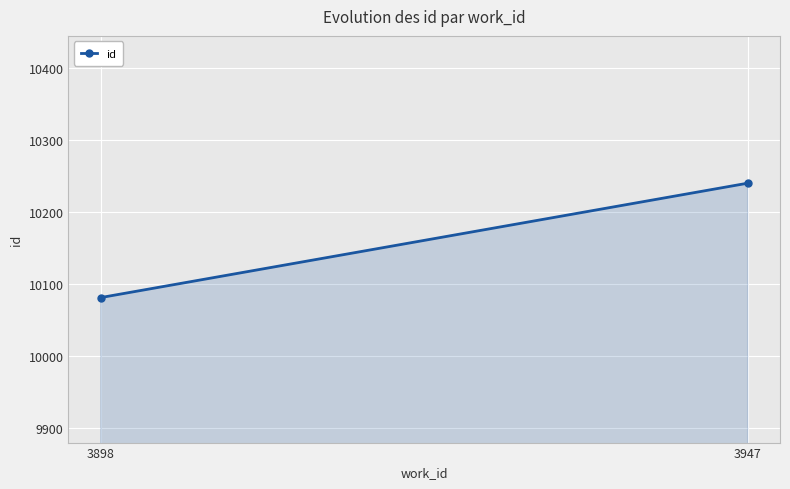

What is the value of the 1st point from the left?

10081